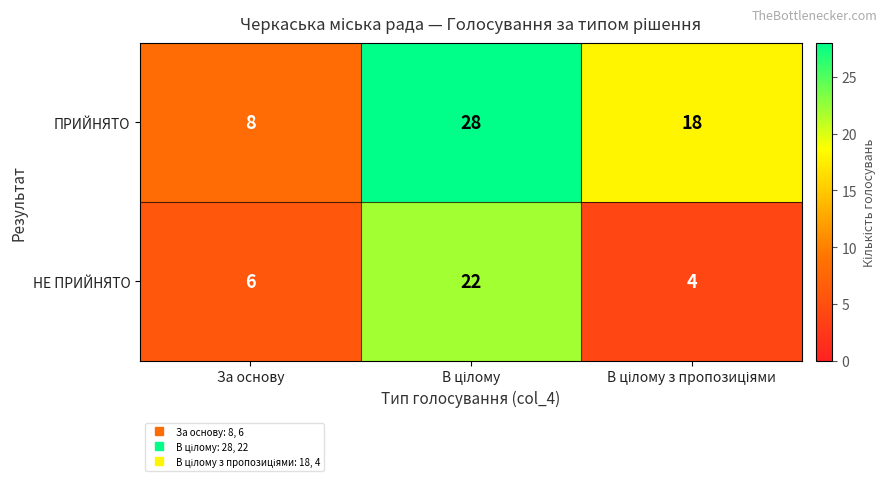

Which series has the largest range (max minus min)?

ПРИЙНЯТО